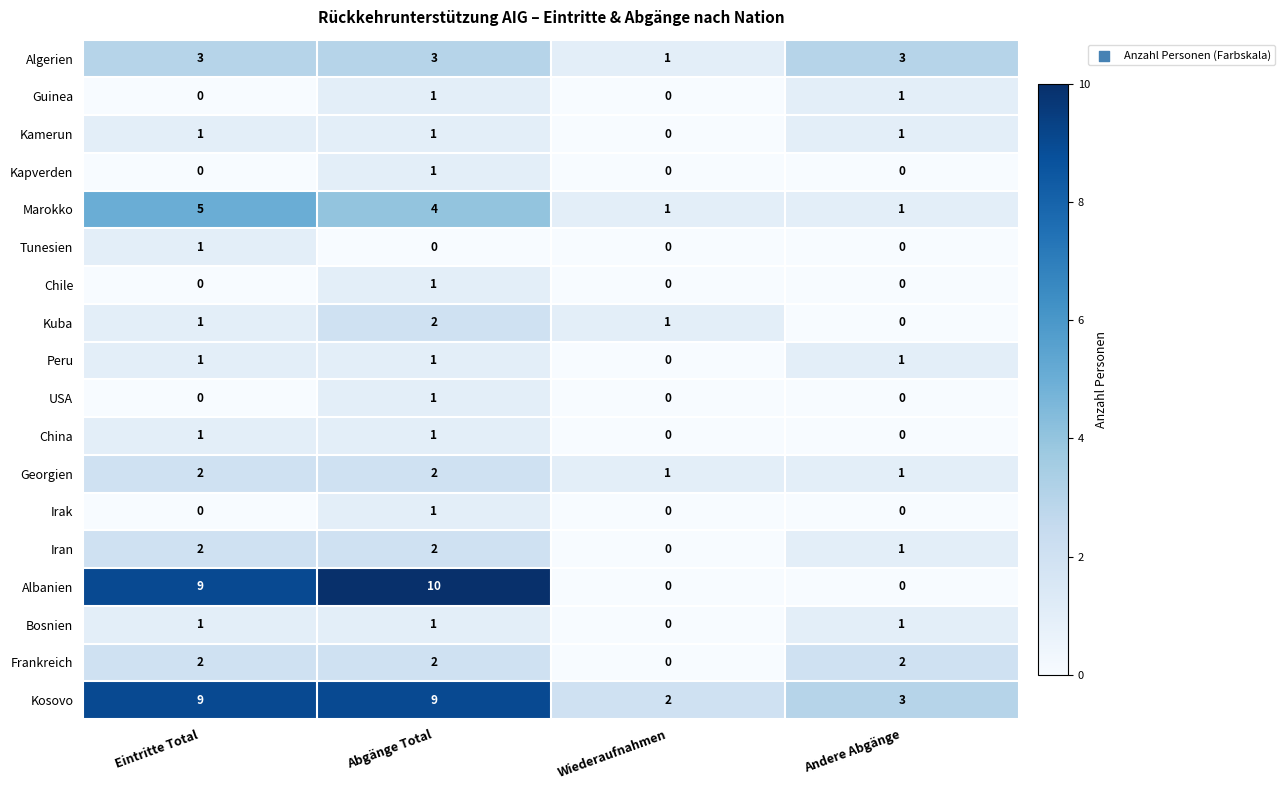

Which series has the largest total across all categories?

Kosovo